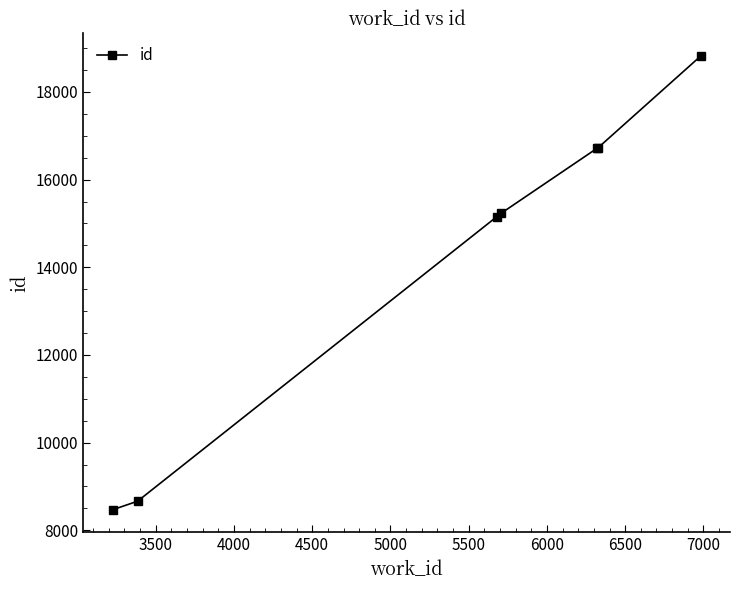

What is the smallest value displayed?

8468